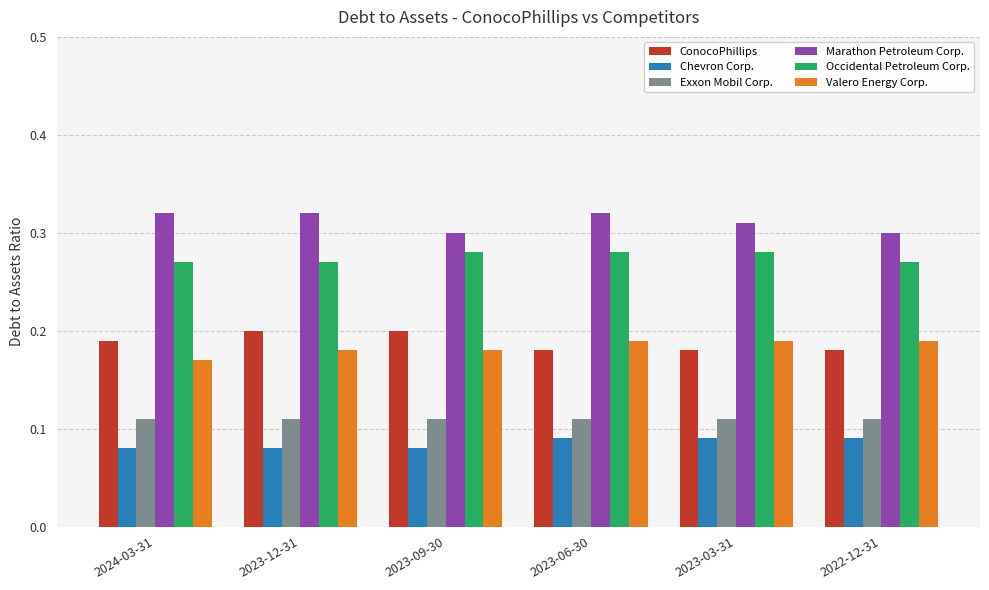

What is the total value across all series at 2024-03-31?

1.1